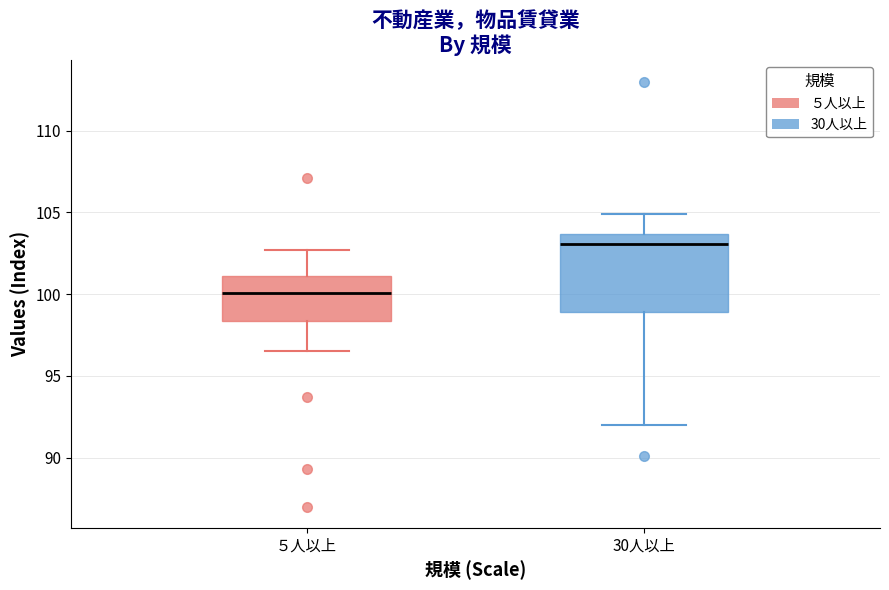

Reading left to right, read every box against the y-axis: the position of its median line, the range the box covers, and the ends of its whiskers. The values are not printed on the chart, so give them approximately, as read against the axis.

５人以上: median 100.0, box 98.5 to 101.0, whiskers 96.5 to 102.5
30人以上: median 103.0, box 99.0 to 103.5, whiskers 92.0 to 105.0